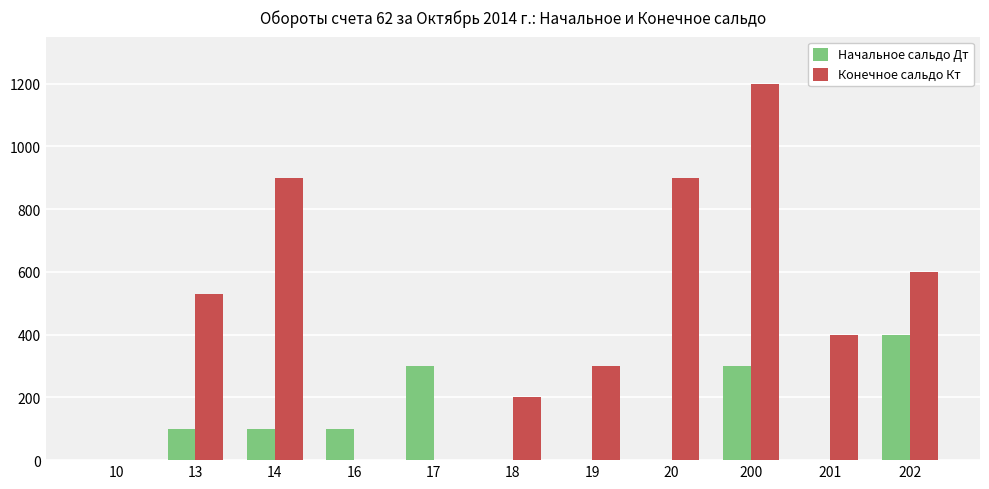

Reading left to right, list all the values displayed in this chart.

Начальное сальдо Дт: 0	100	100	100	300	0	0	0	300	0	400
Конечное сальдо Кт: 0	530	900	0	0	200	300	900	1200	400	600